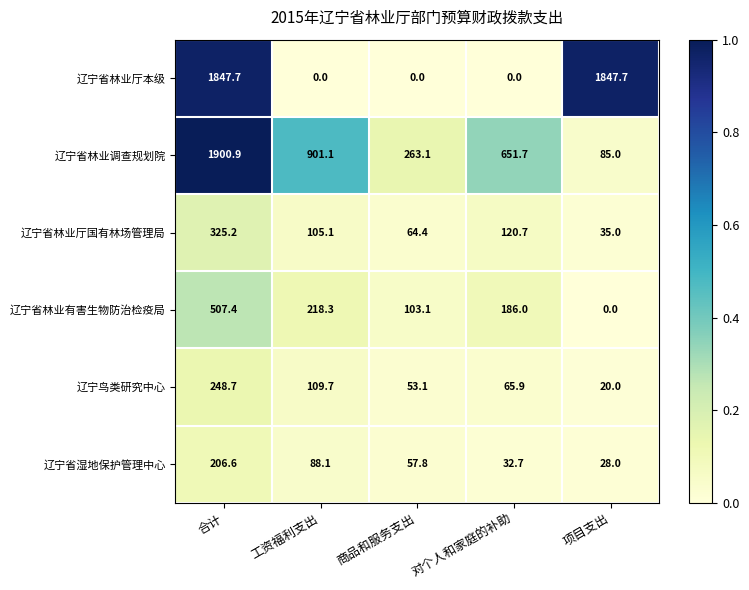

Which series changed the most between 合计 and 工资福利支出?

辽宁省林业厅本级